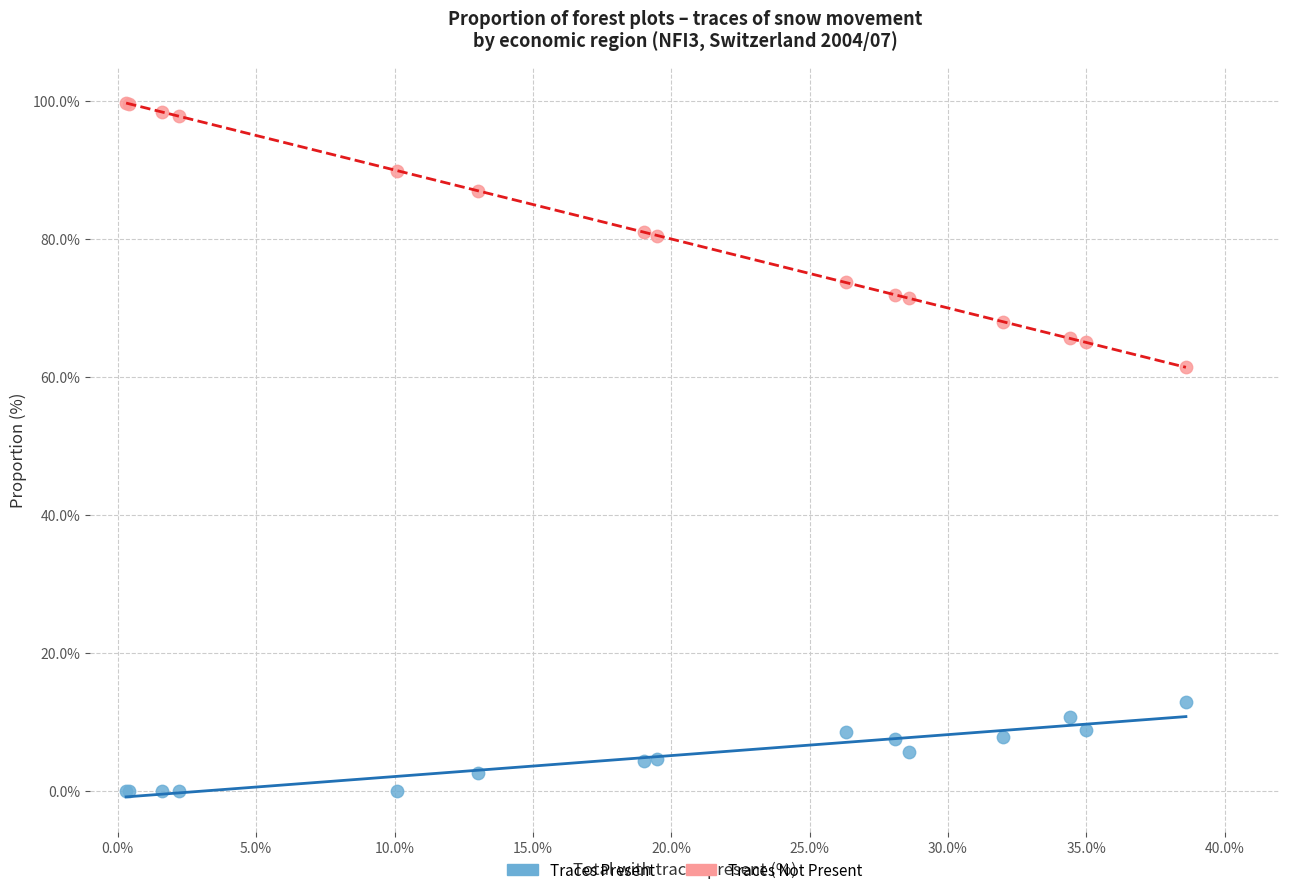

Across all series, what Y value is closest to 49?

61.4